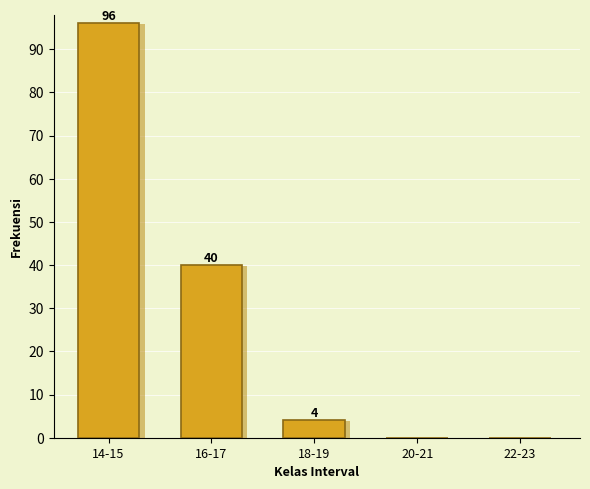

Reading right to left, extract all data points from this chart.

22-23=0	20-21=0	18-19=4	16-17=40	14-15=96